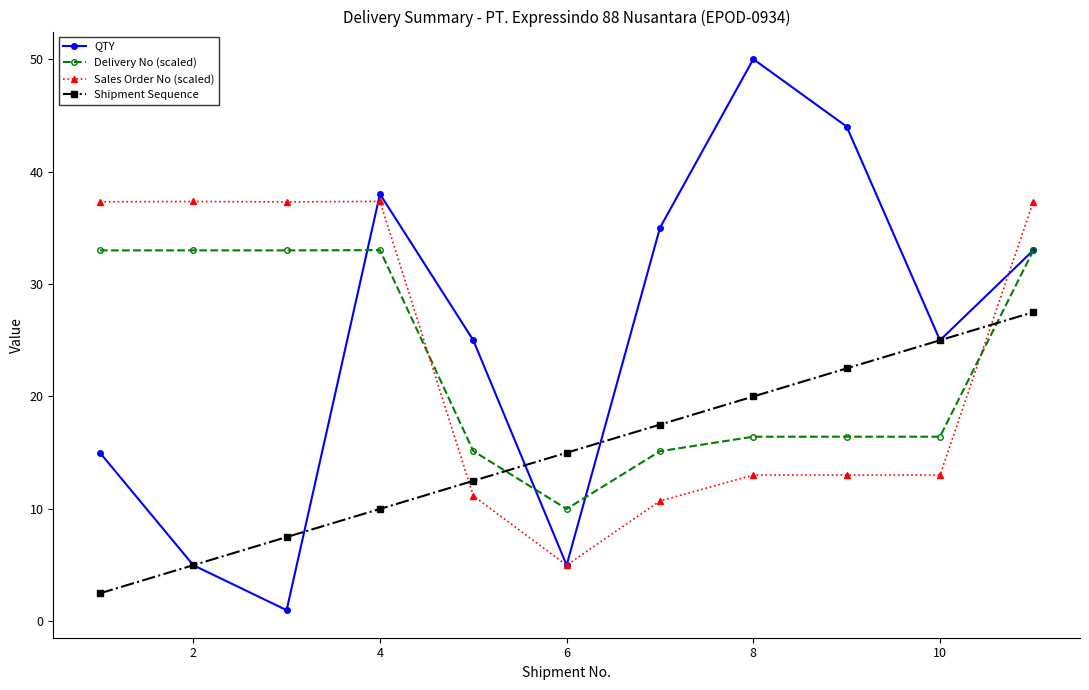

What is the maximum value for Delivery No (scaled)?

33.0